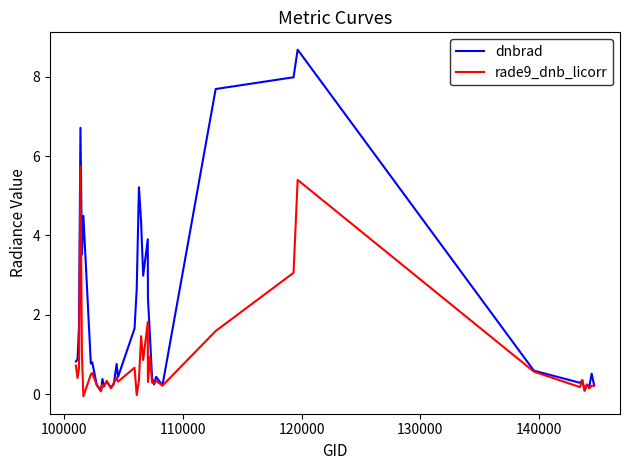

What is the average value of the dnbrad series?

1.9